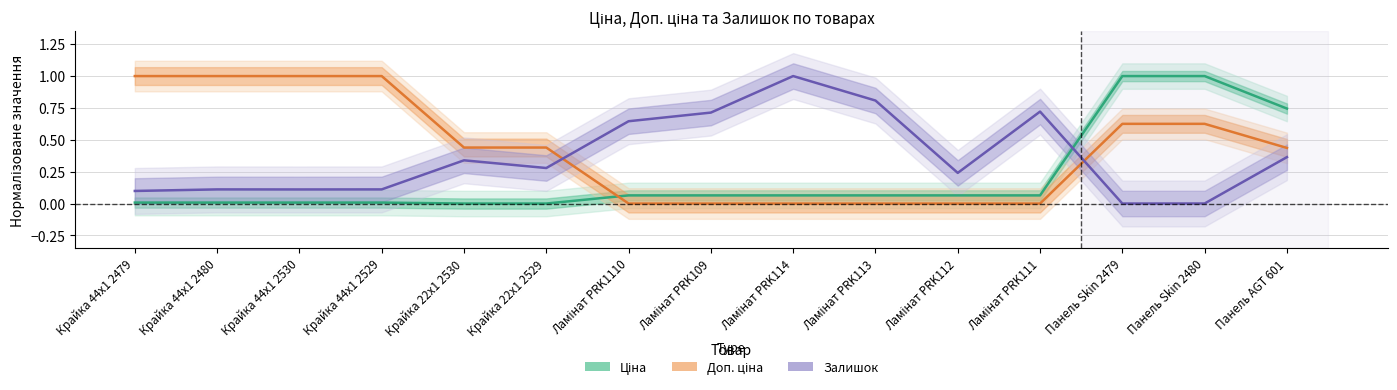

What is the label of the 14th point from the right?

Крайка 44x1 2480